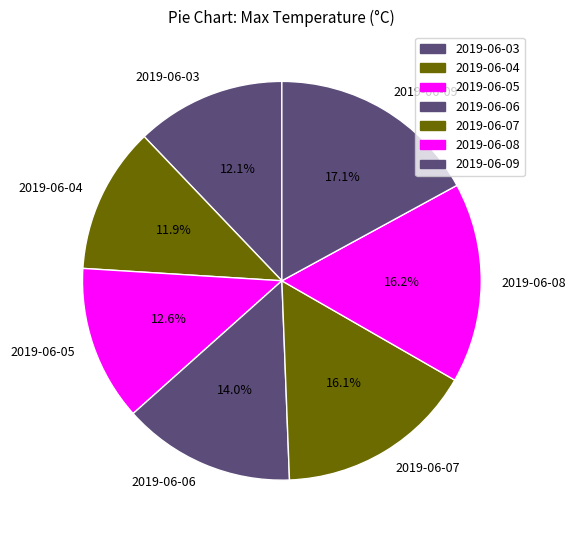

Is there any slice that represents more than half of the pie?

No